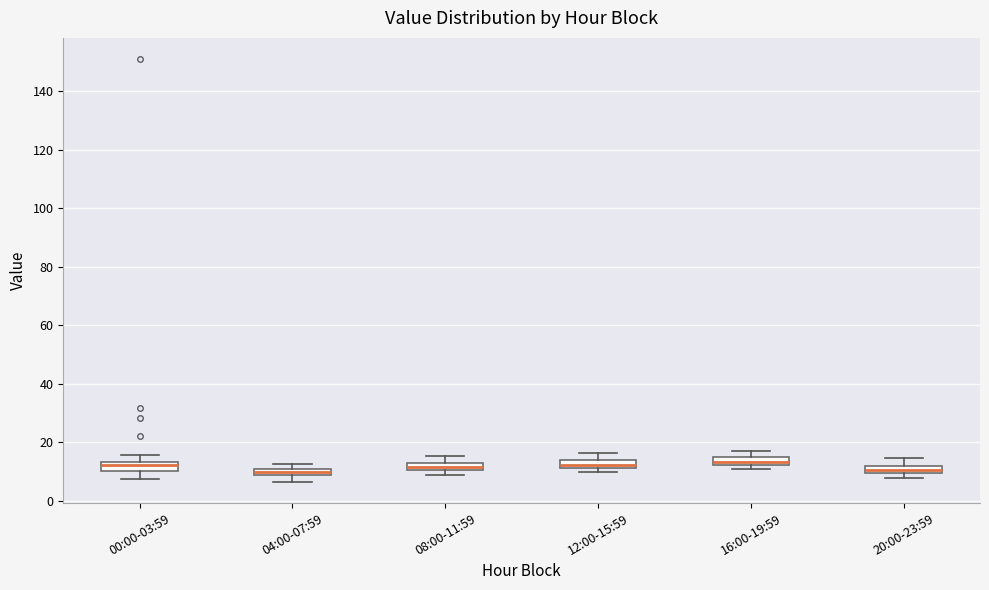

Where does the lower whisker of the box for 00:00-03:59 end on the y-axis? The values are not printed on the chart, so give them approximately, as read against the axis.

8